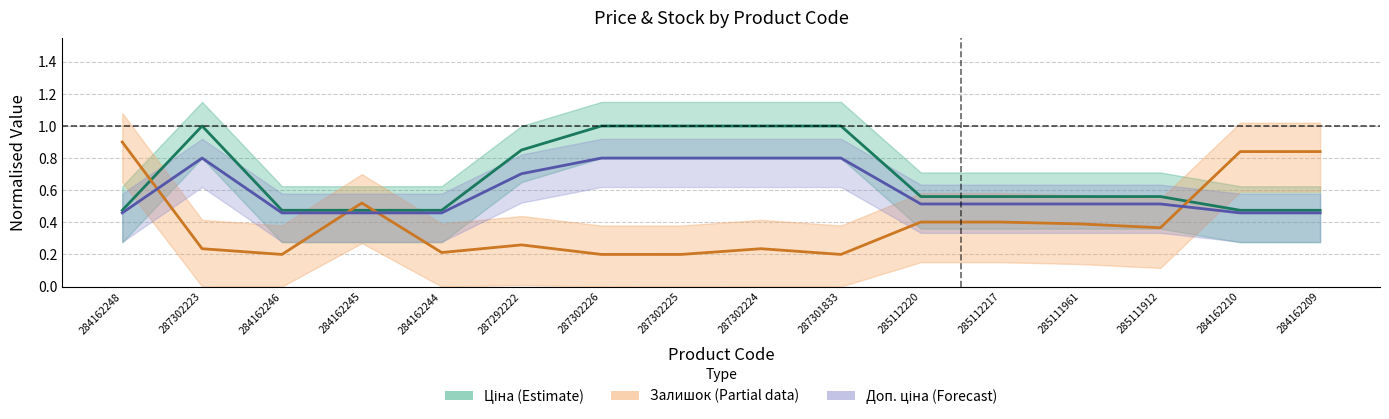

At 285112217, list the series in order from smallest to largest.

Залишок, Доп. ціна, Ціна